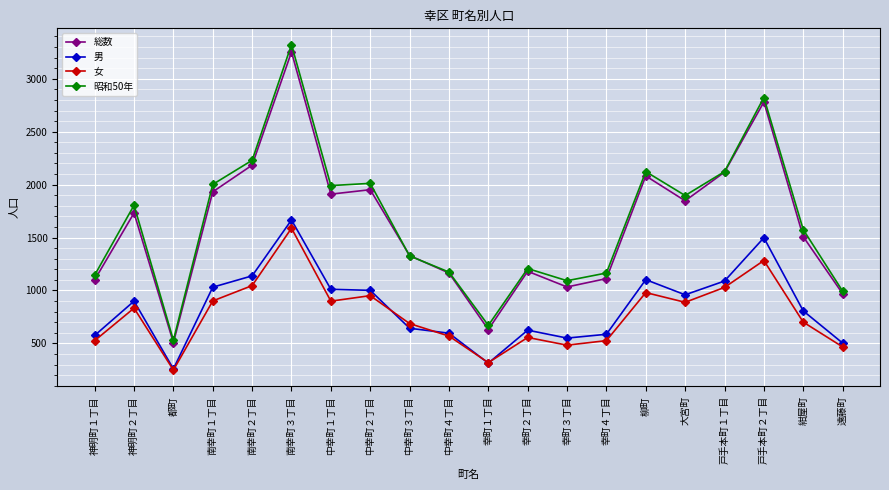

At which category does 昭和50年 reach its first local peak?

神明町２丁目